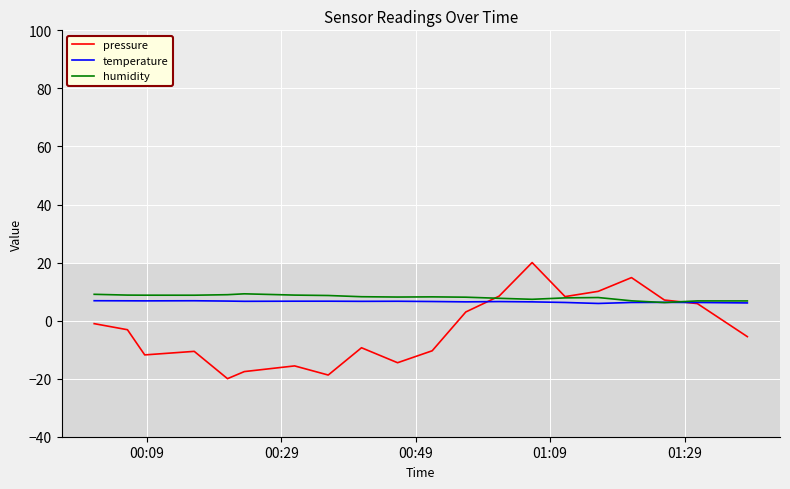

Which series has the largest range (max minus min)?

pressure